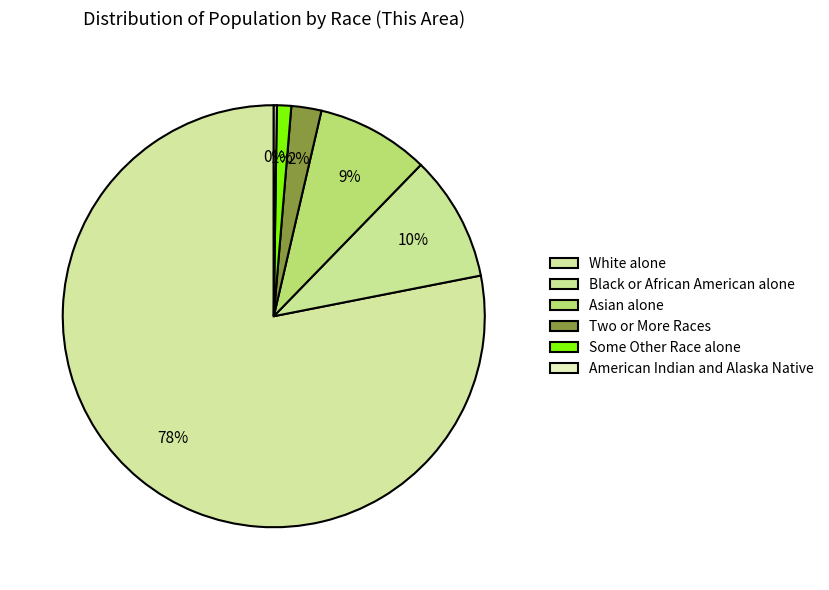

To the nearest percent, what is the combined percentage of Some Other Race alone and American Indian and Alaska Native?

1%